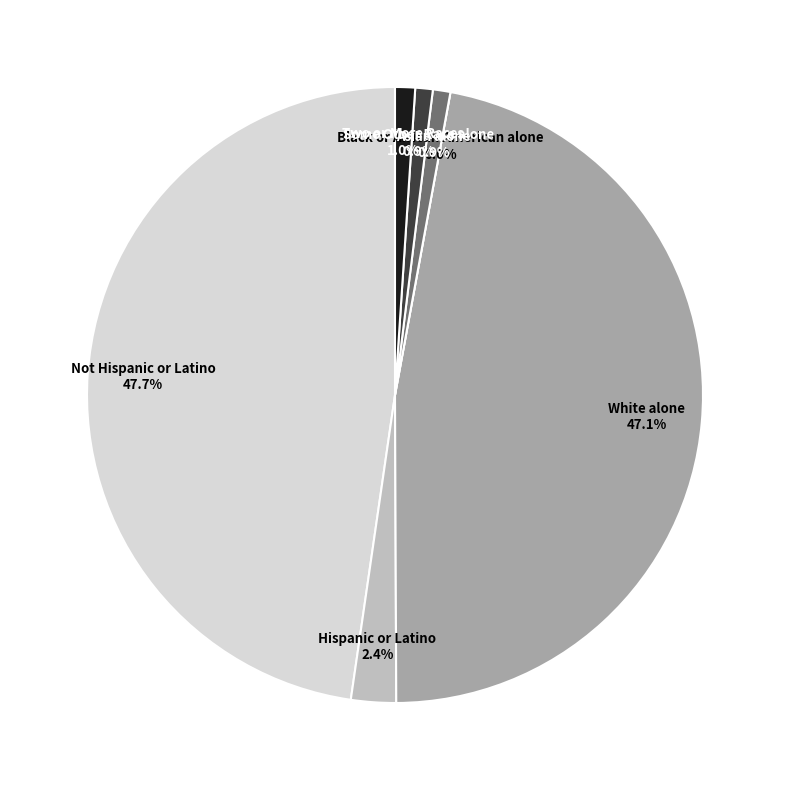

Is it true that Two or More Races is 14% of the pie?

False